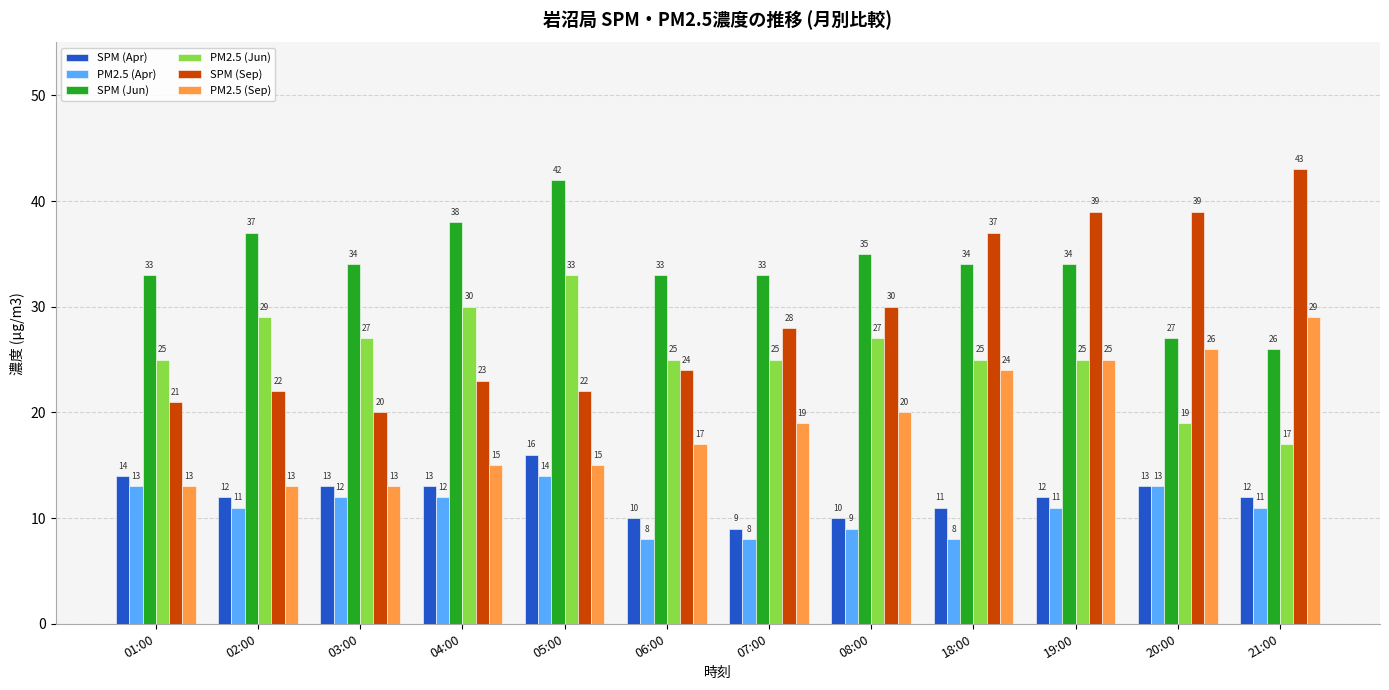

What is the difference between the second highest and second lowest values in the SPM (Sep) series?

18